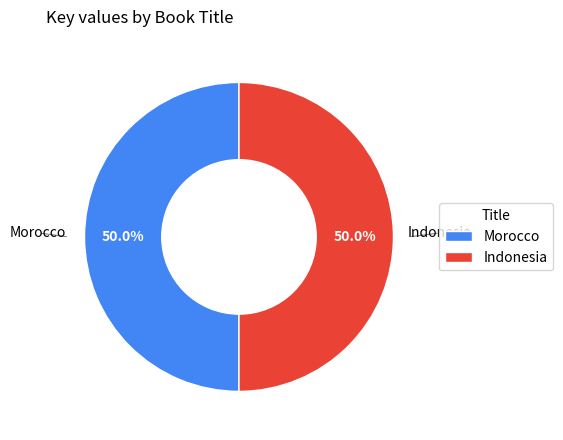

To the nearest percent, what portion does Indonesia represent?

50%